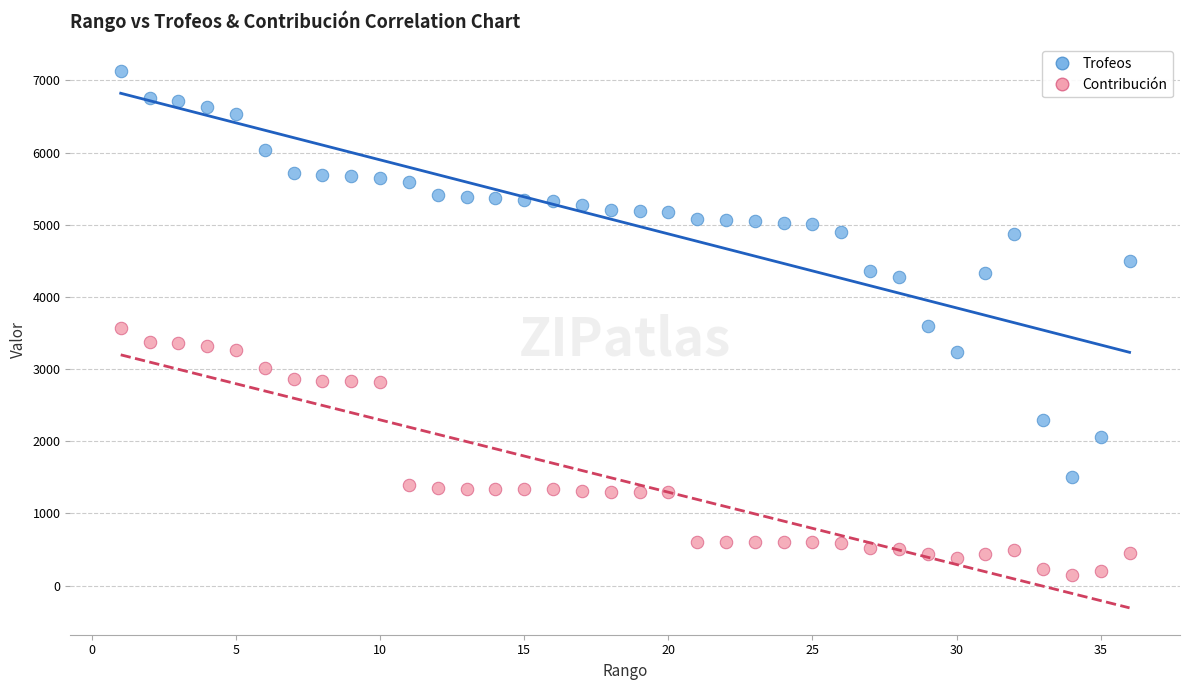

Which series contains the lowest Y value?

Contribución